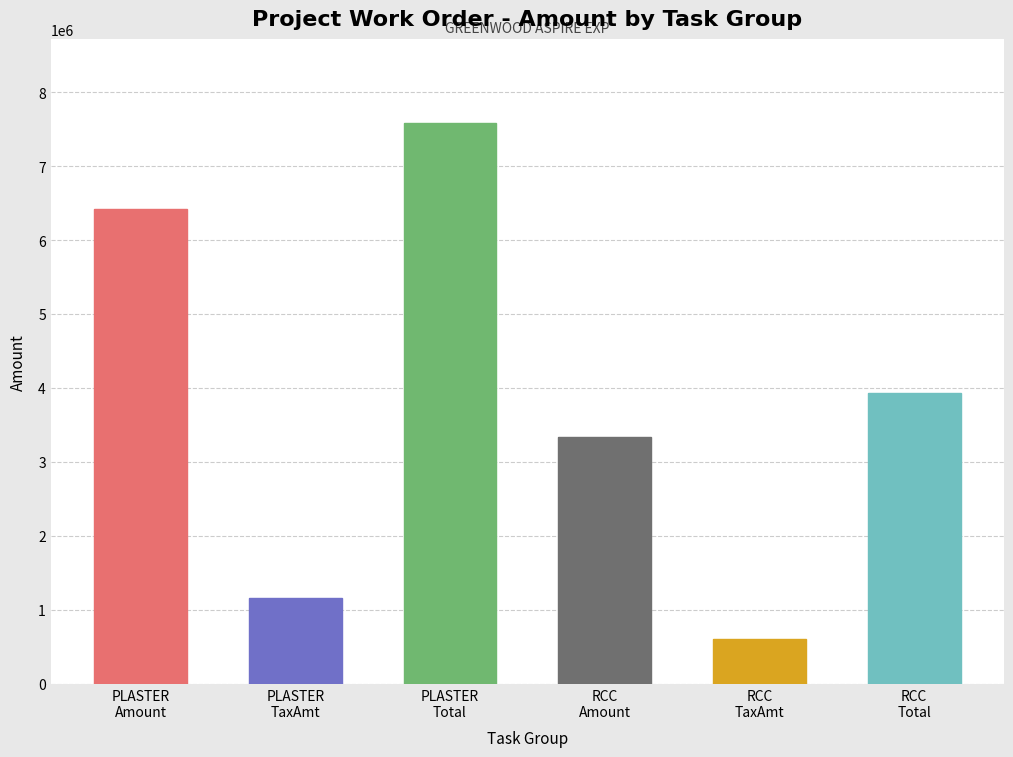

What is the label of the 6th bar from the left?

RCC
Total